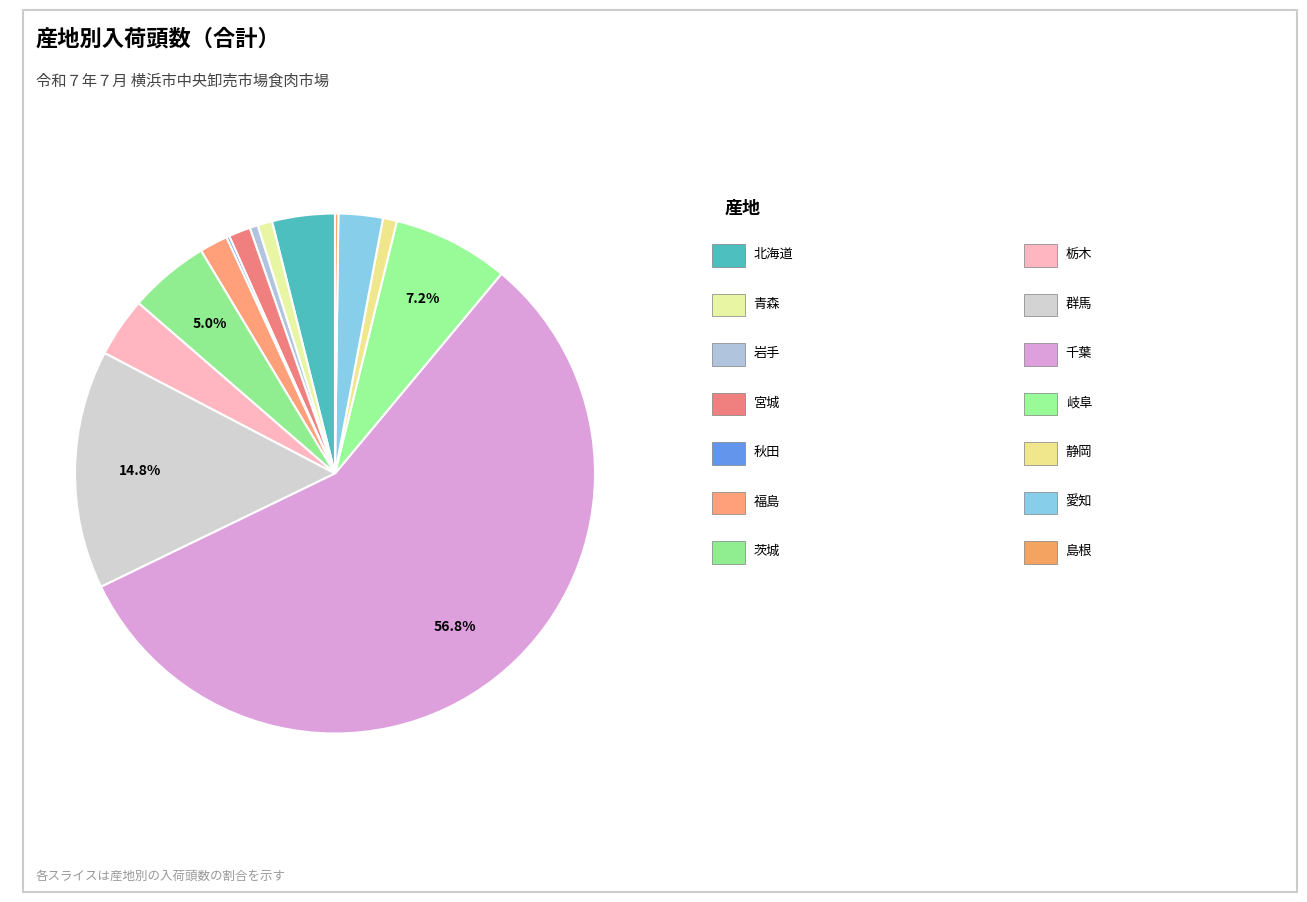

Rank the categories by value from highest to lowest.

千葉, 群馬, 岐阜, 茨城, 北海道, 栃木, 愛知, 福島, 宮城, 青森, 静岡, 岩手, 島根, 秋田